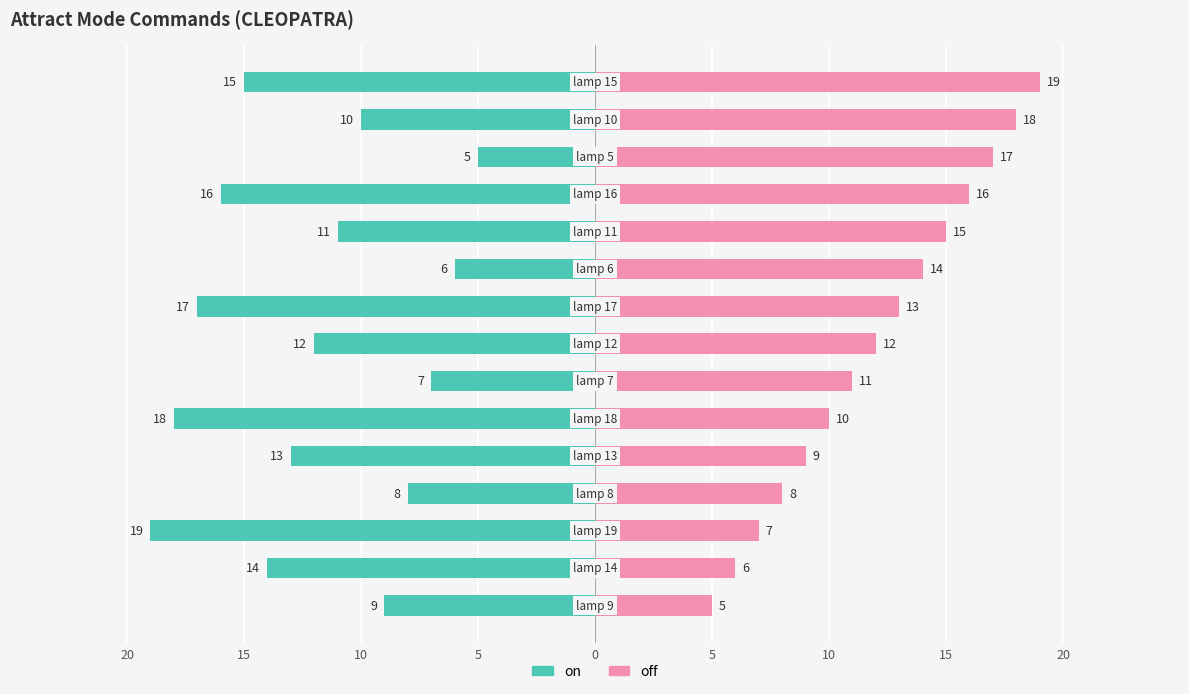

How many bars are there in total?

30